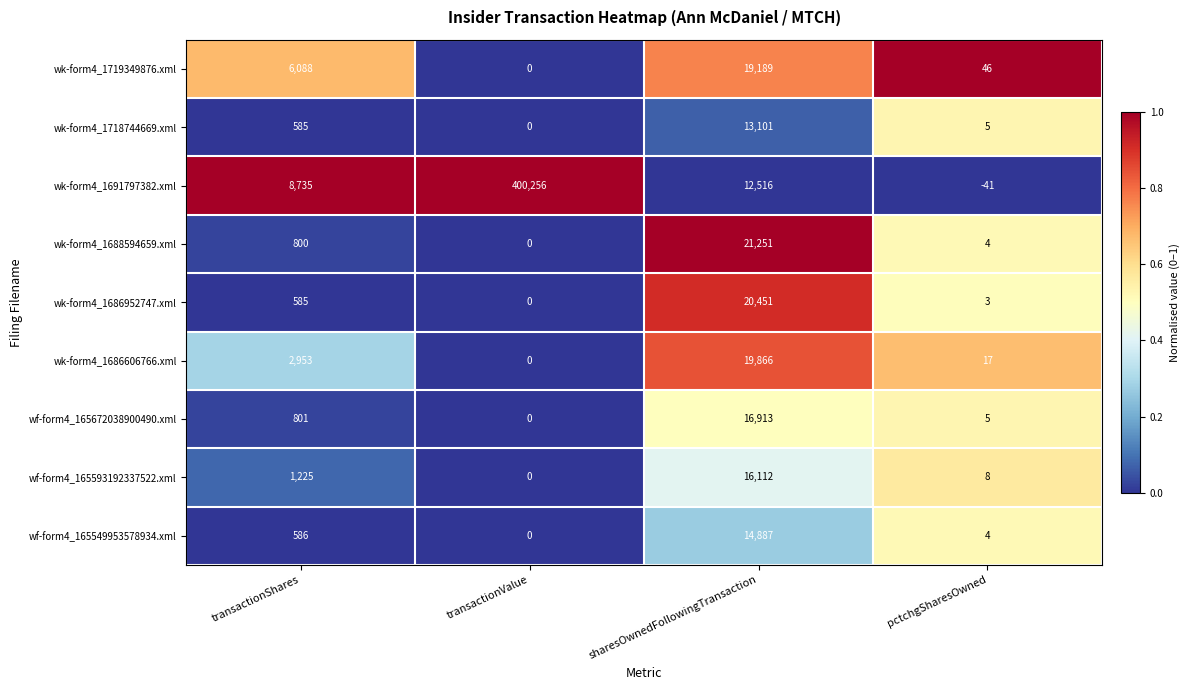

Which category has the lowest value across all series?

pctchgSharesOwned